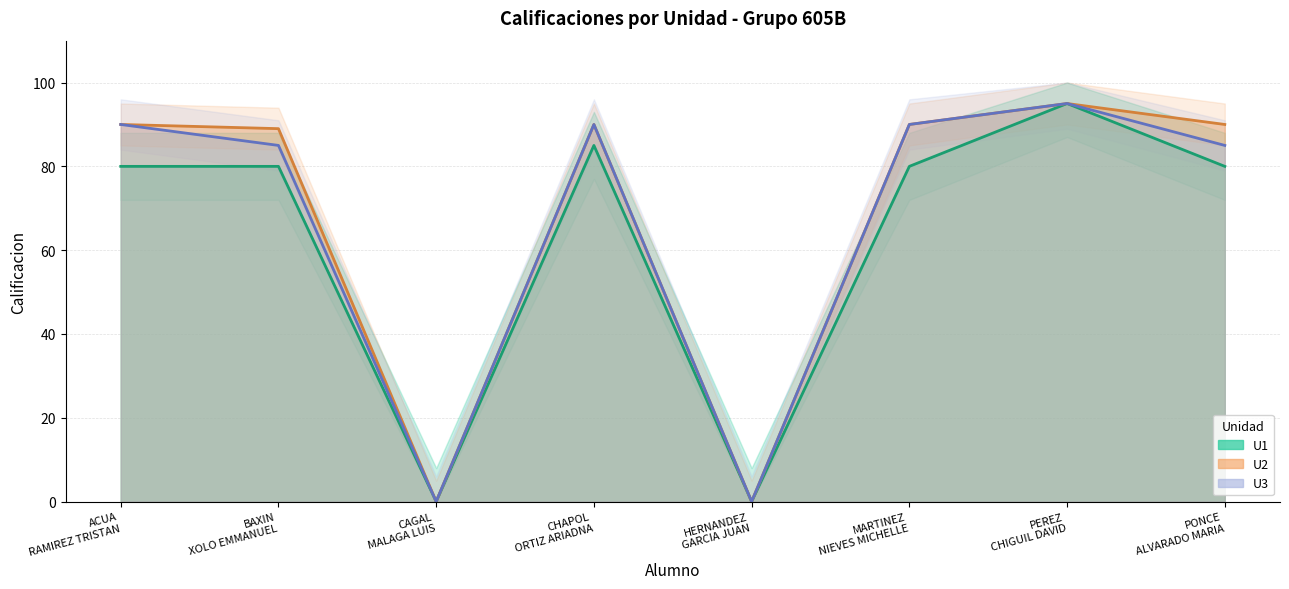

In U2, how many points are higher than both neighbors (excluding endpoints)?

2